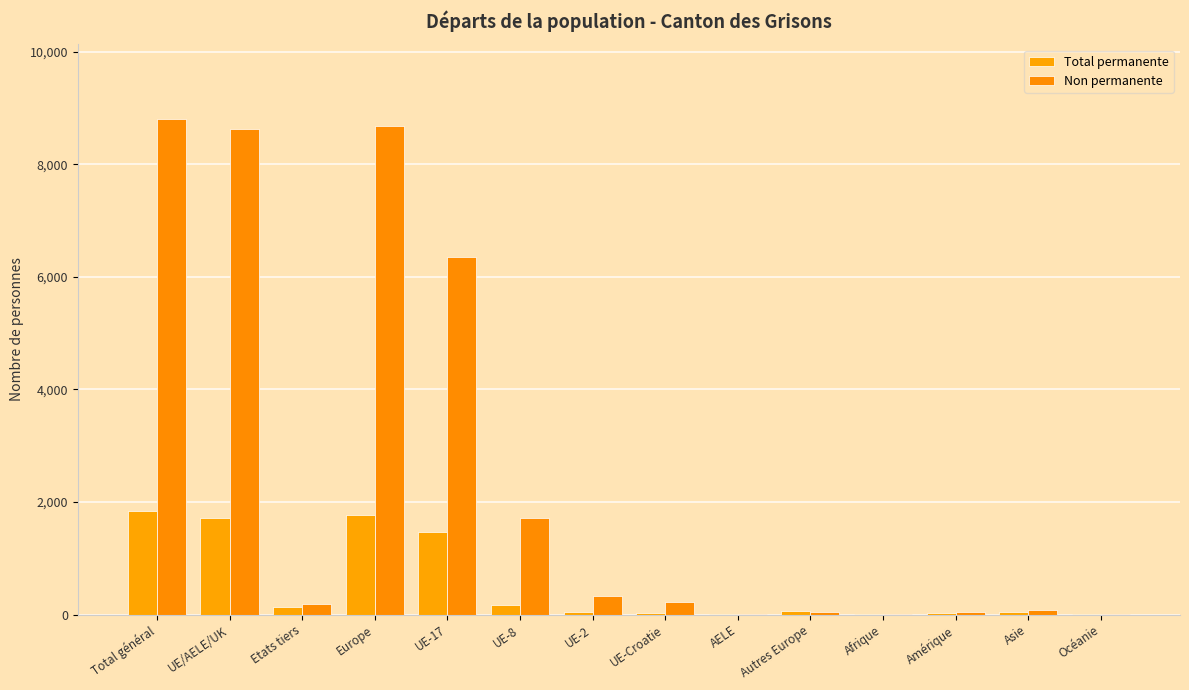

At which category is the sum across all series the highest?

Total général